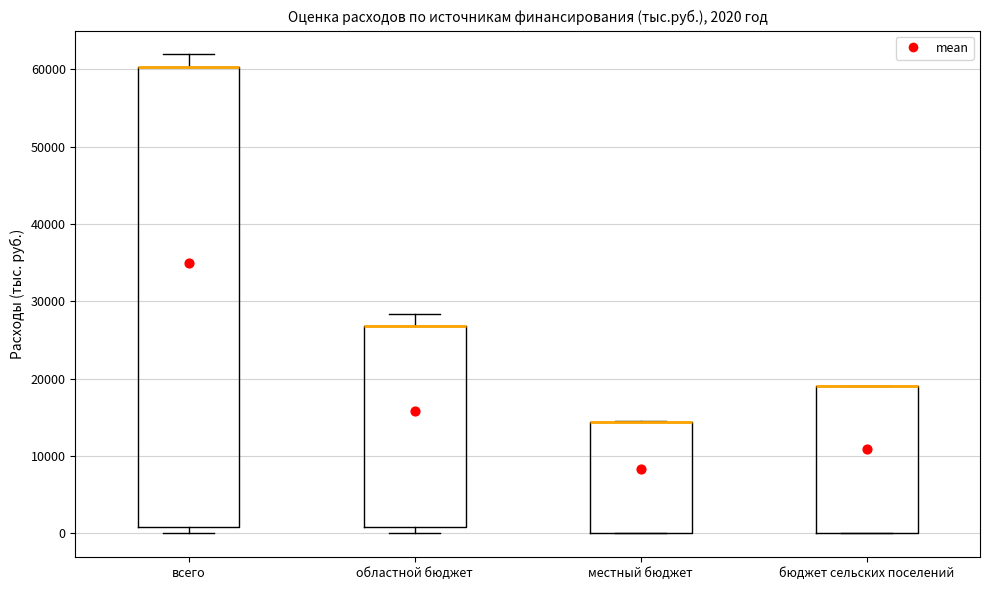

Comparing the boxes themselves (not the whiskers), which one is the tallest?

всего